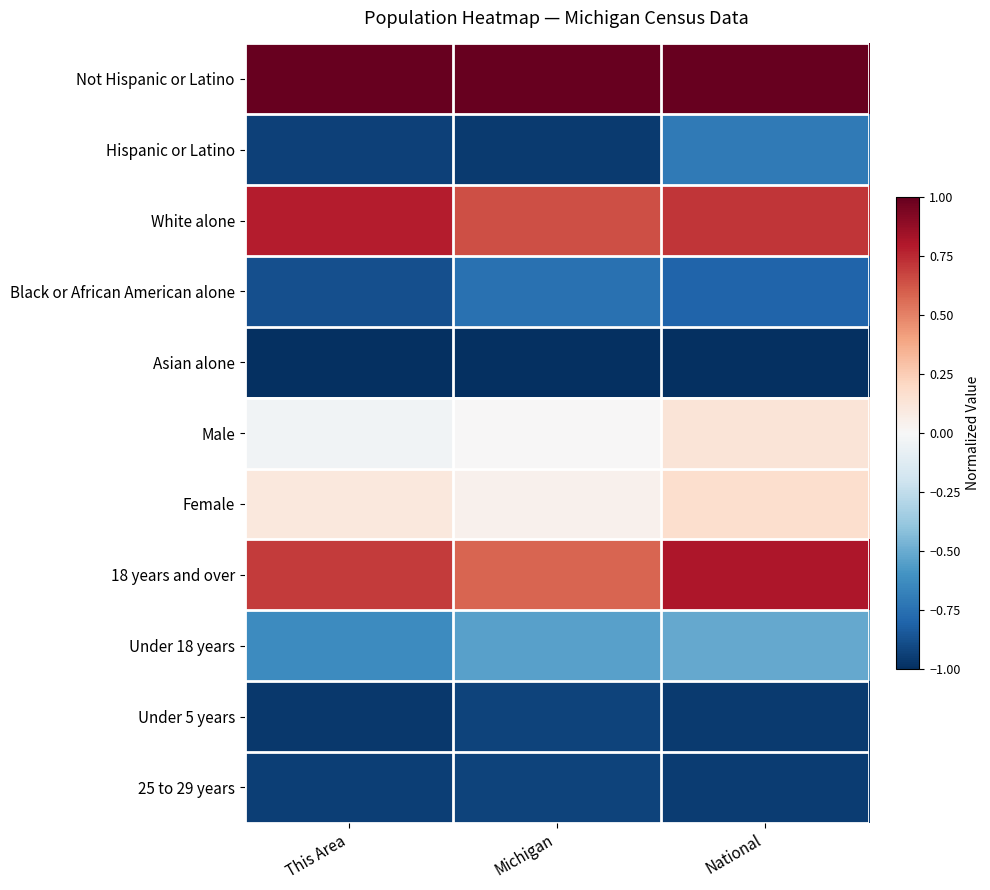

What is the spread (max minus min) of values at National?

2.0